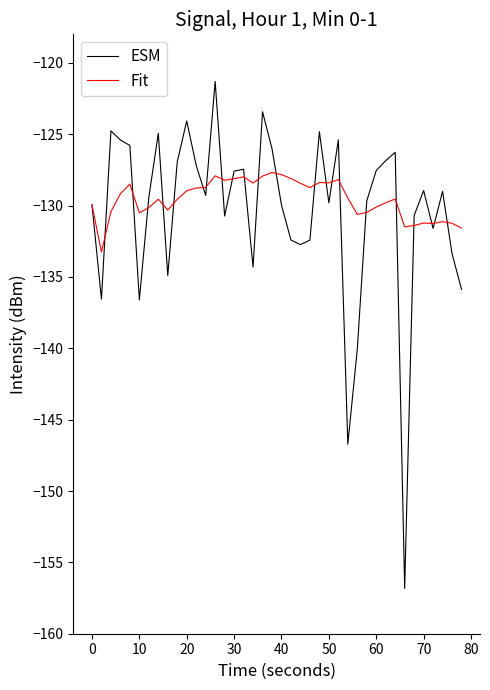

Rank the series by their maximum value, from highest to lowest.

ESM, Fit